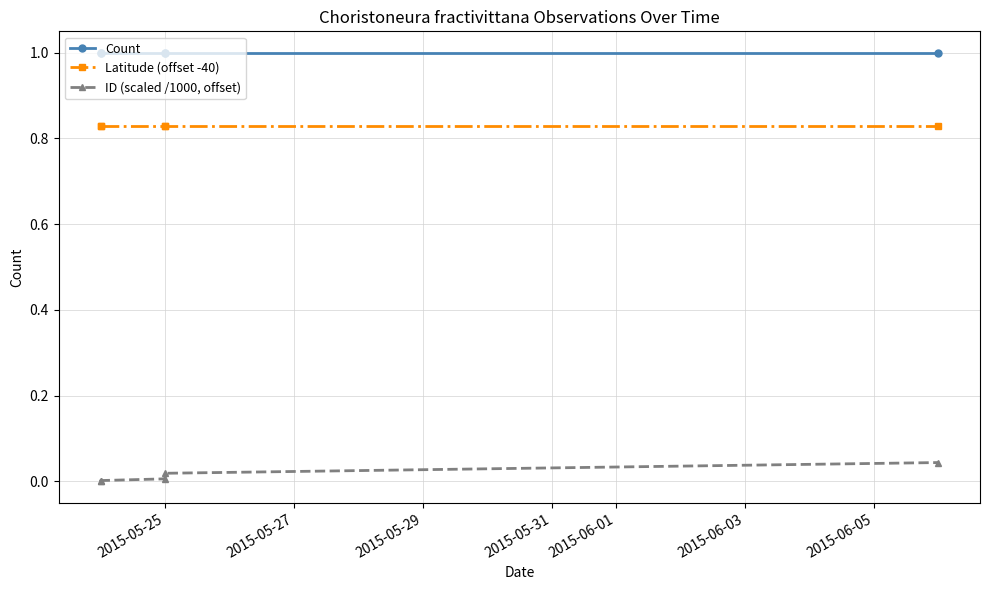

Between 2015-05-29 and 2015-05-31, which series saw the biggest shift?

ID (scaled /1000, offset)